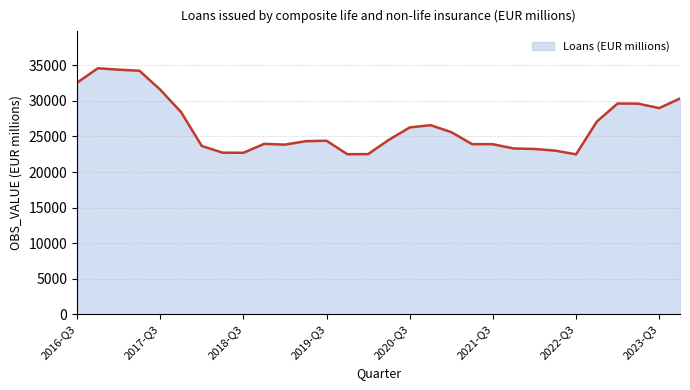

Count the number of values greater than 24534.

15